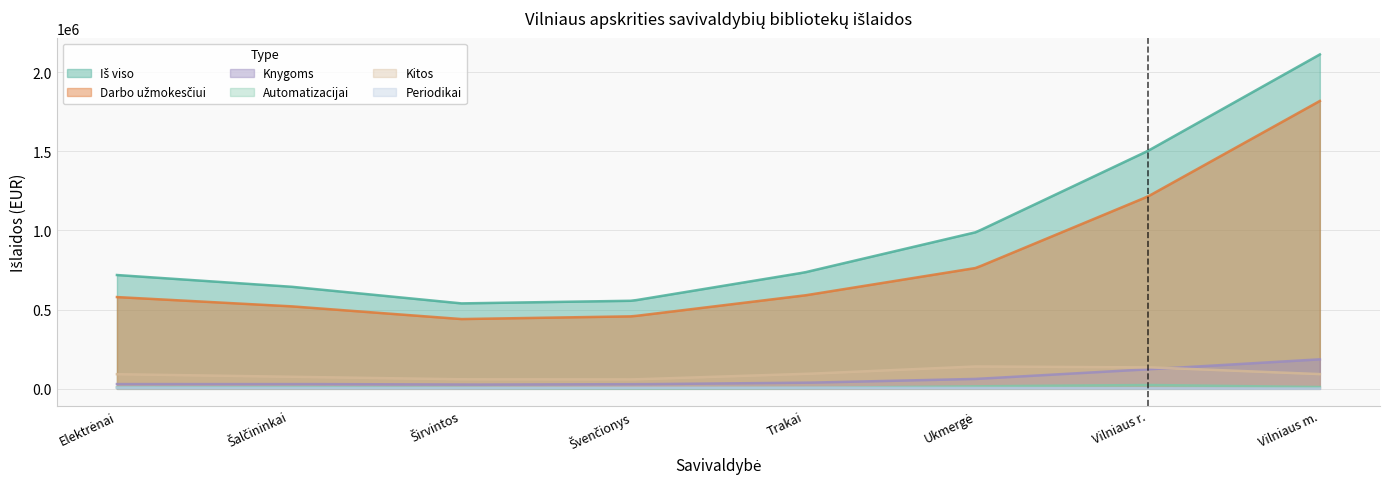

List the series in order of their peak value, lowest first.

Periodikai, Automatizacijai, Kitos, Knygoms, Darbo užmokesčiui, Iš viso